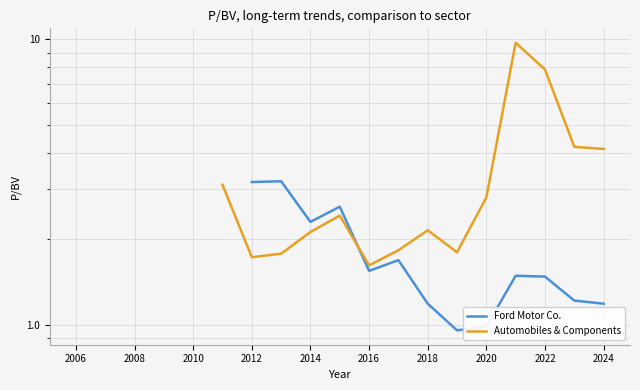

True or false: Automobiles & Components has more than 2 interior local peaks.

True